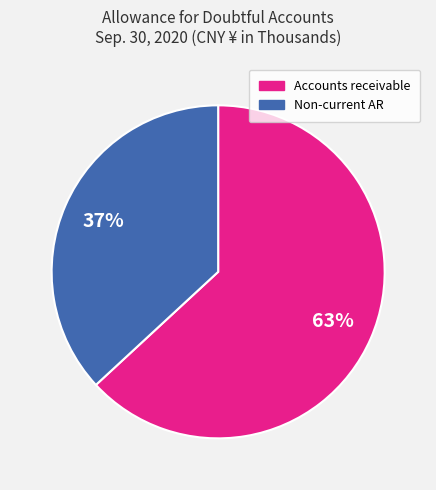

Does any single category account for the majority?

Yes